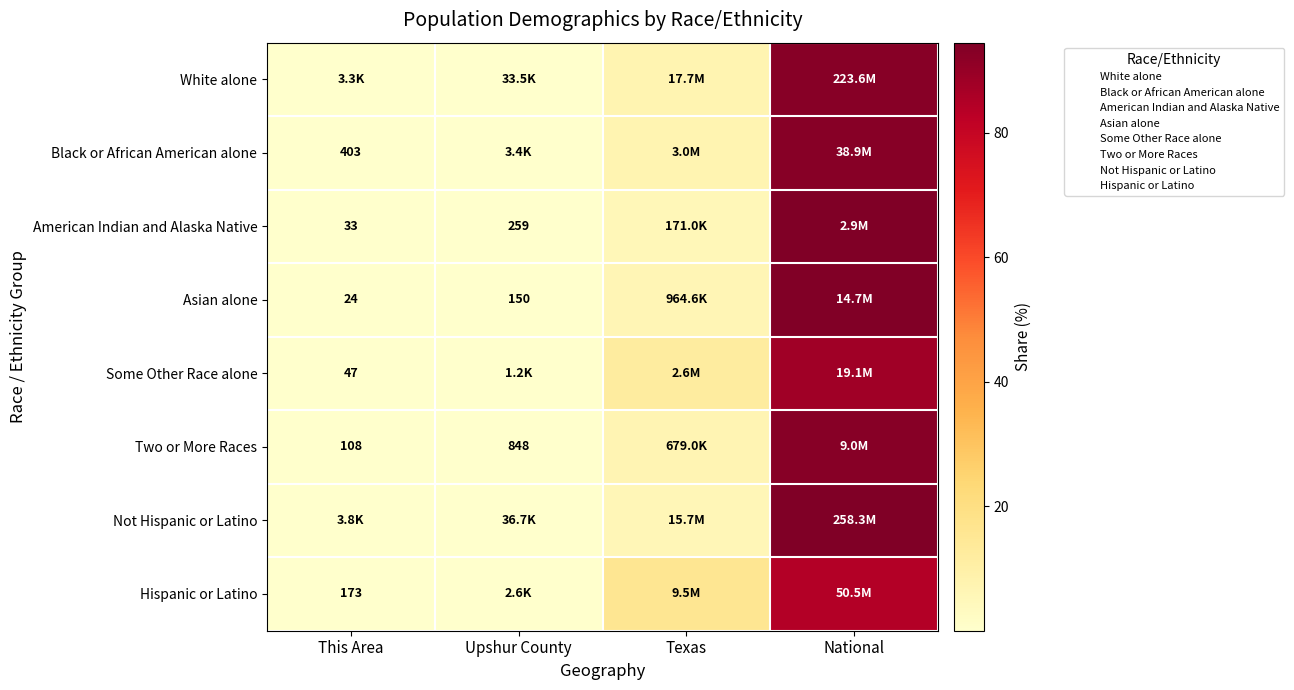

At which label does White alone first exceed 7?

Texas